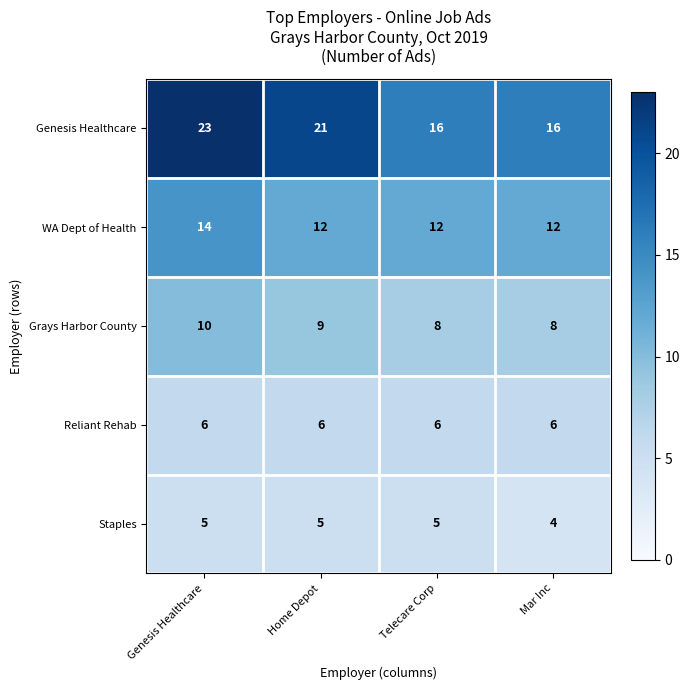

What is the spread (max minus min) of values at Mar Inc?

12